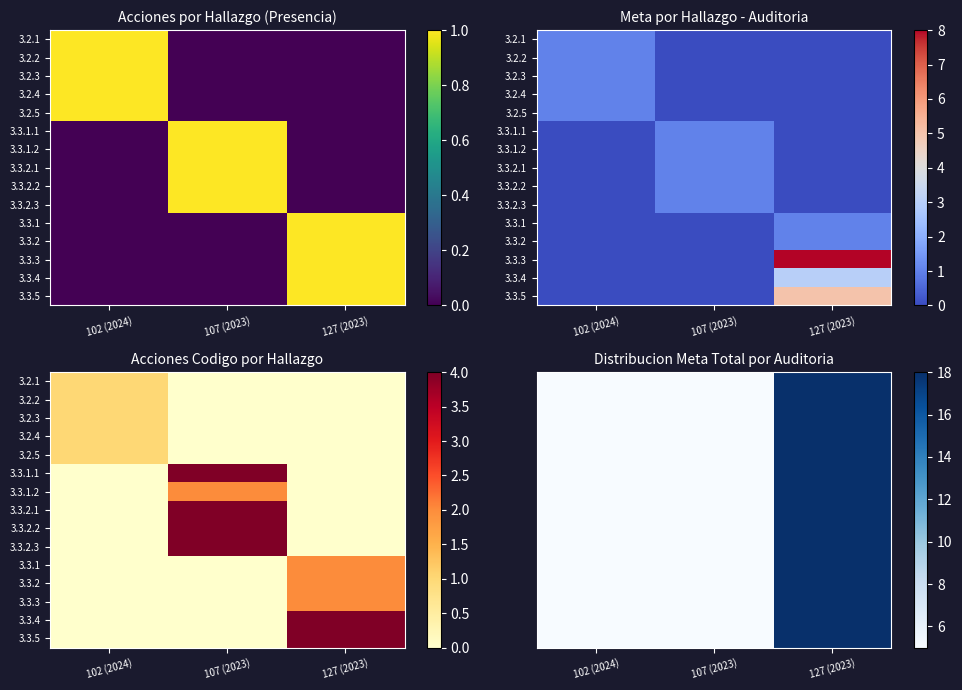

How many data points in 3.3.4 are above 5?

1